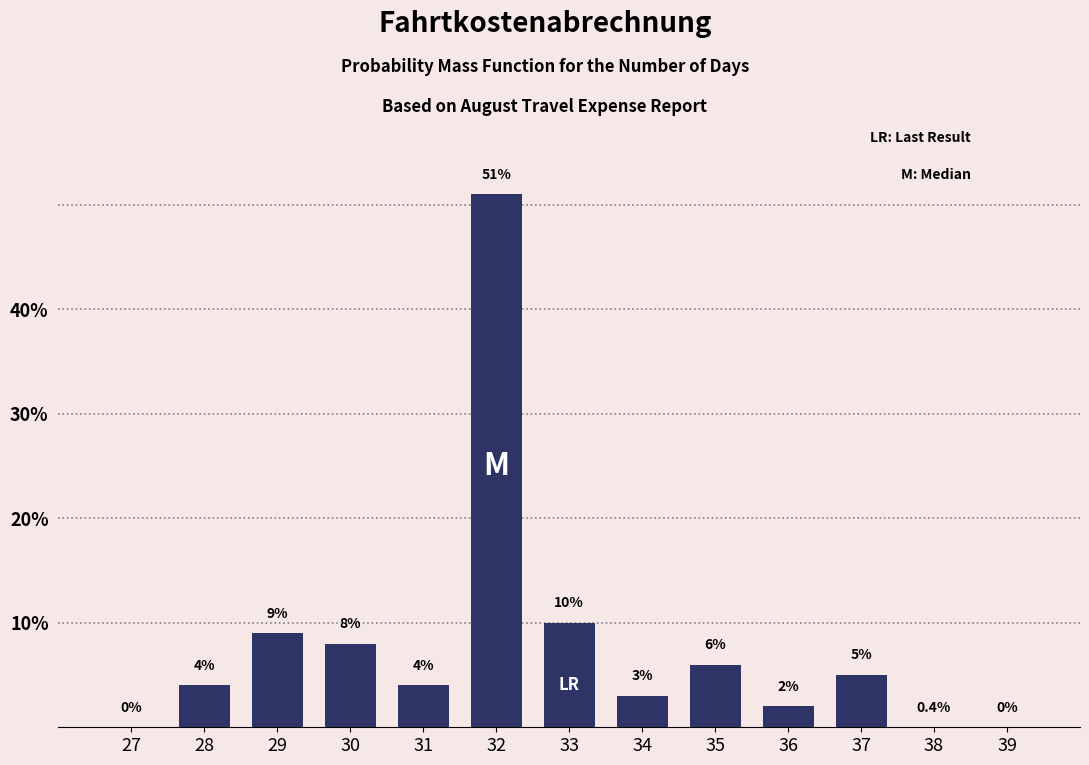

Reading left to right, what are all the values shown in this chart?

27=0	28=4	29=9	30=8	31=4	32=51	33=10	34=3	35=6	36=2	37=5	38=0	39=0